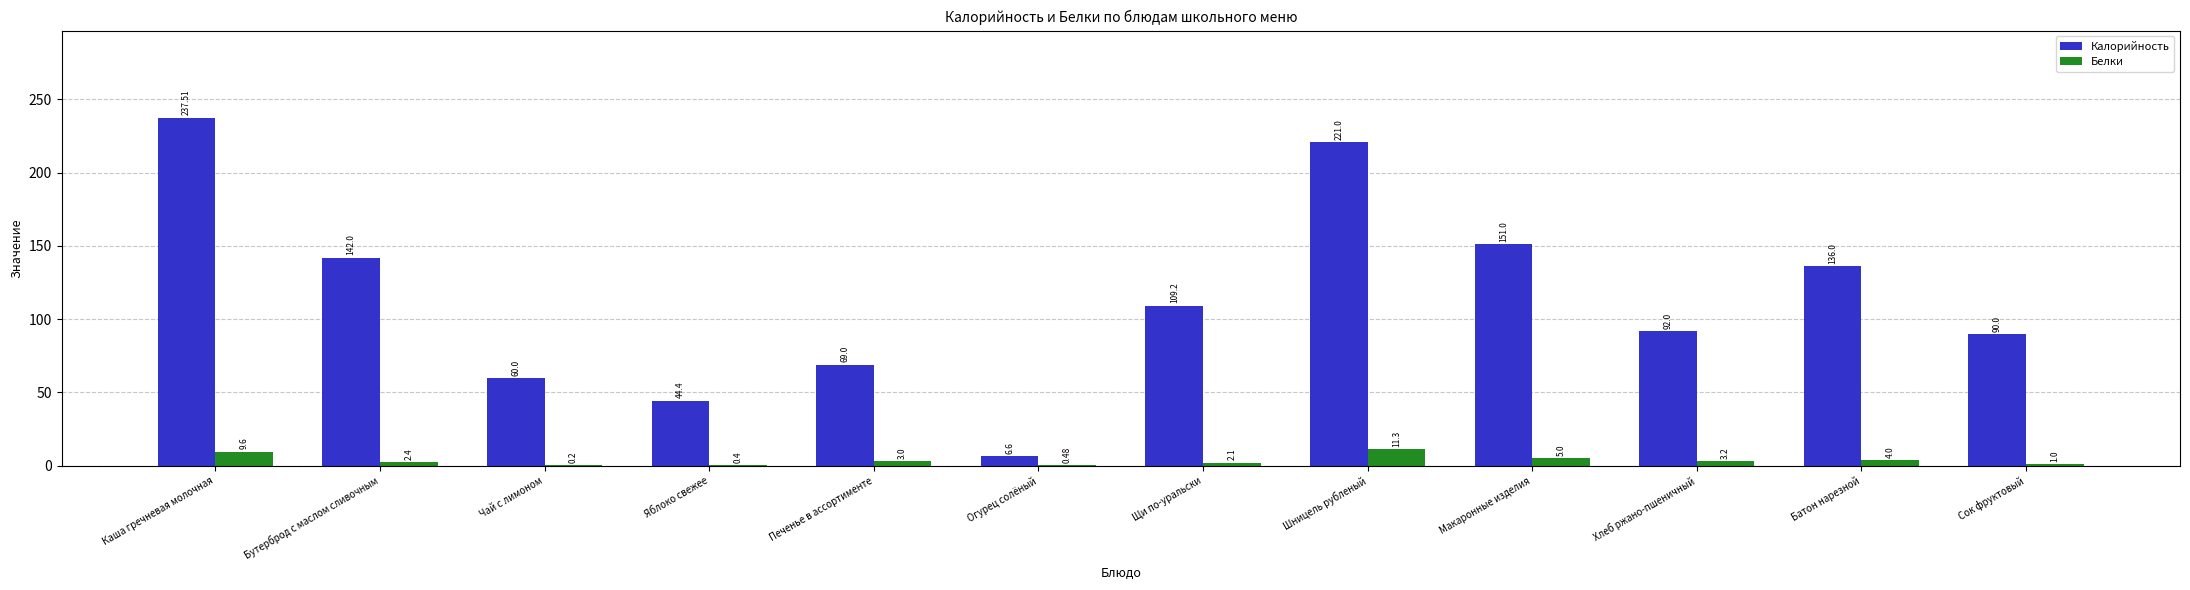

What are all the series names shown in the legend?

Калорийность, Белки